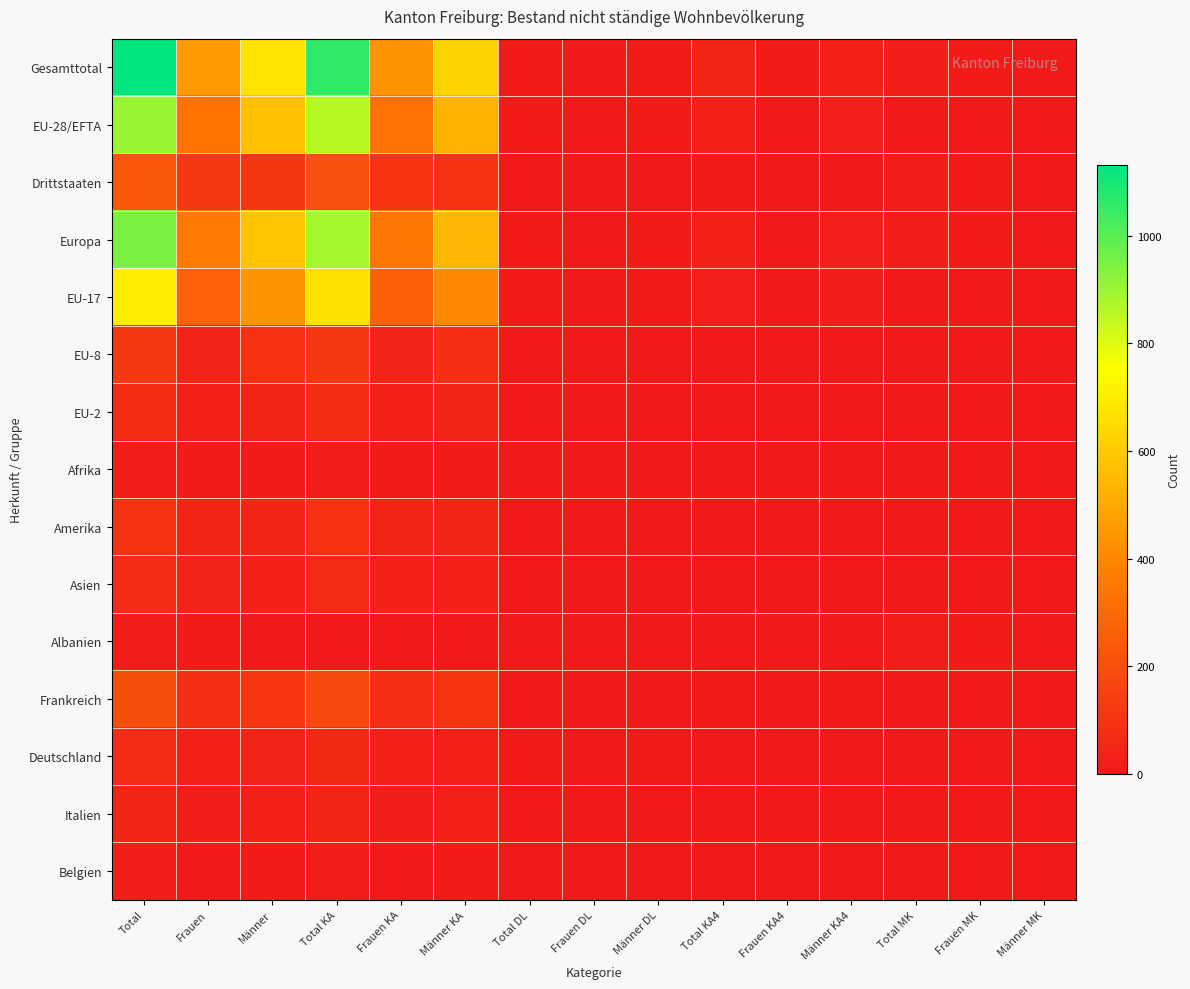

Which series changed the most between Frauen and Männer MK?

Gesamttotal